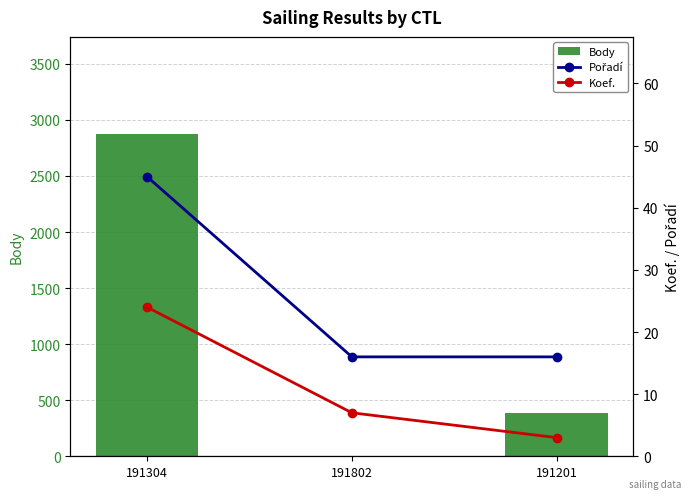

At which label is Body closest to 1438?

191201